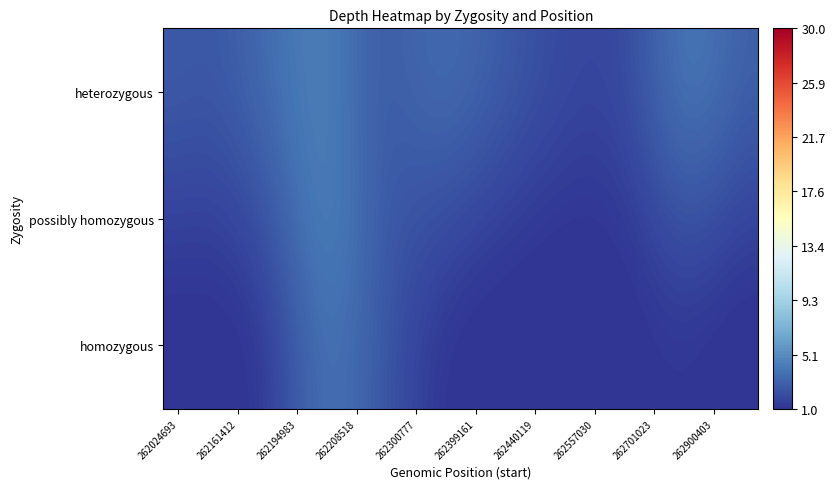

Reading left to right, transcribe all the data shown in this chart.

heterozygous: 2.7	2.6	3.0	3.5	4.2	4.4	3.5	2.8	3.2	3.5	3.2	2.7	2.3	1.9	1.8	2.0	3.0	4.0	3.8	3.0
possibly homozygous: 1.6	1.6	1.8	2.5	3.7	4.4	3.7	2.6	2.3	2.1	1.8	1.5	1.3	1.1	1.0	1.3	1.9	2.4	2.2	1.7
homozygous: 0.7	0.7	0.8	1.4	2.7	3.7	3.4	2.5	1.7	1.0	0.7	0.5	0.5	0.4	0.4	0.7	1.0	1.1	0.8	0.6